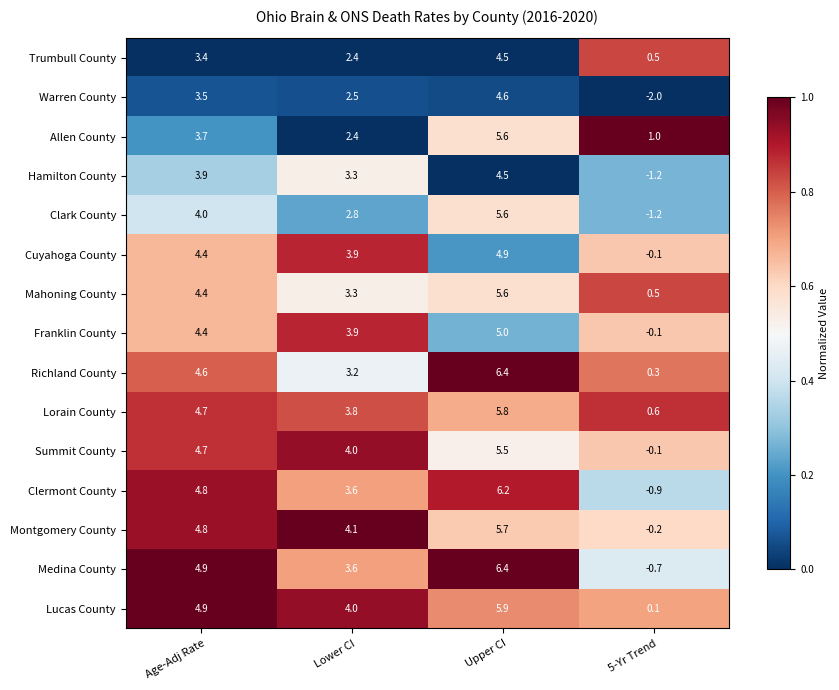

List the labels in order of Franklin County value, smallest first.

5-Yr Trend, Lower CI, Age-Adj Rate, Upper CI